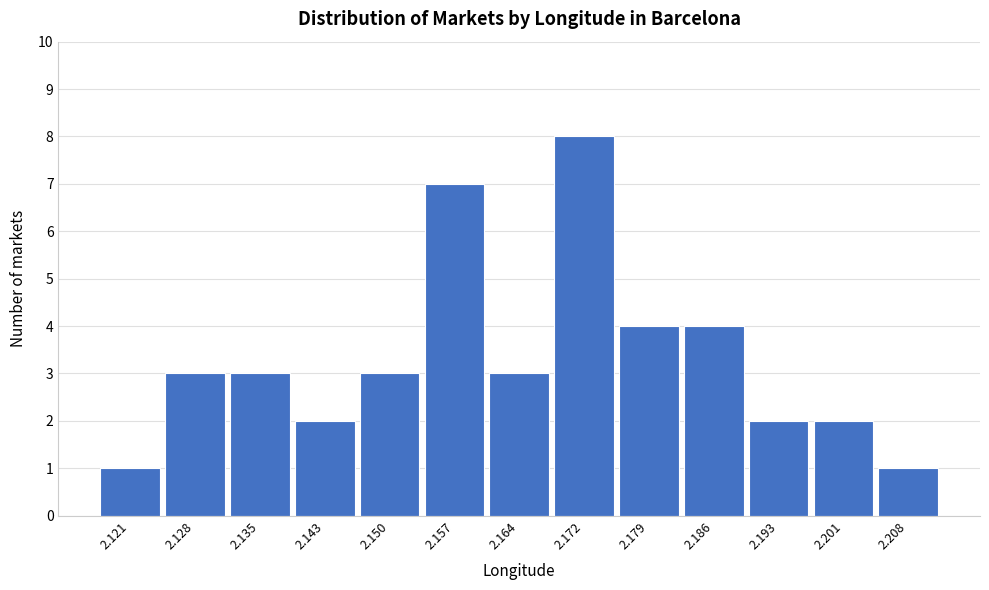

Reading left to right, extract all data points from this chart.

1	3	3	2	3	7	3	8	4	4	2	2	1